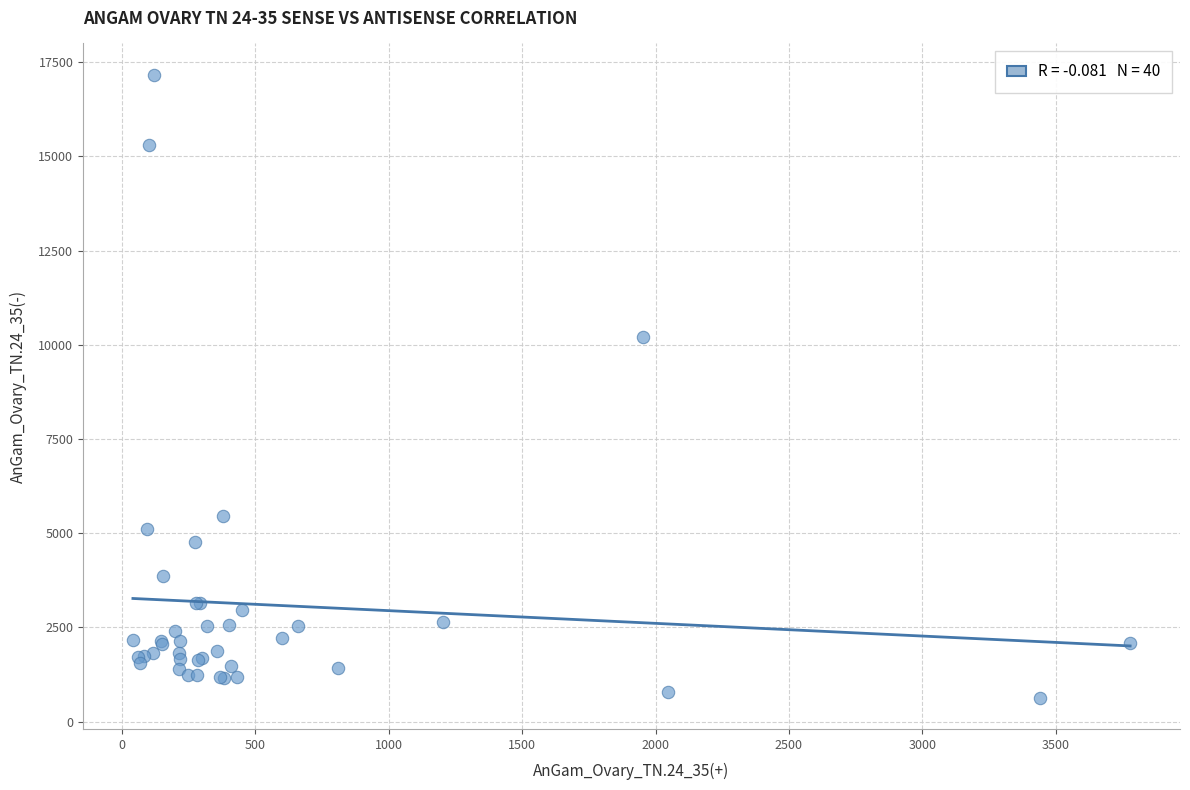

What Y value in the scatter plot is closest to 8901?

10218.9